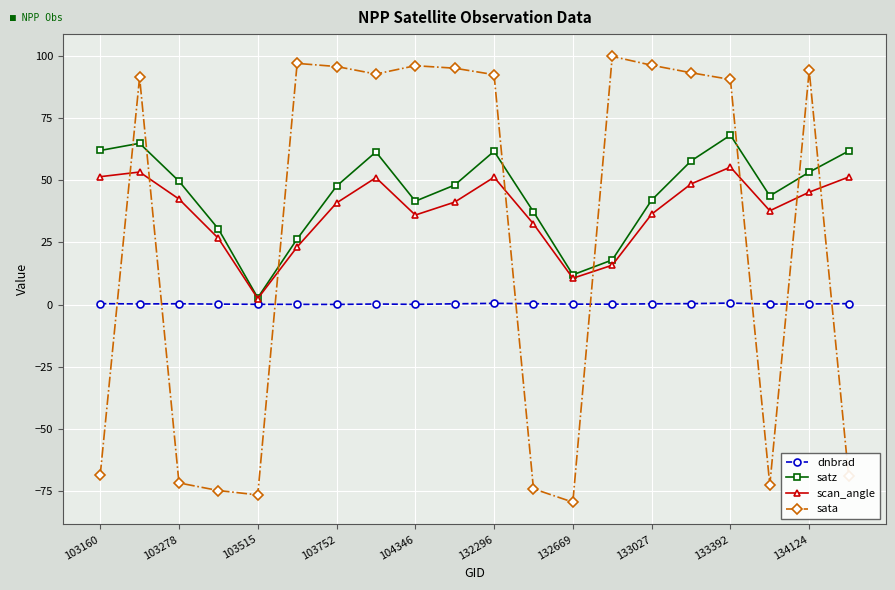

What is the difference between the maximum and minimum values in the scan_angle series?

52.8